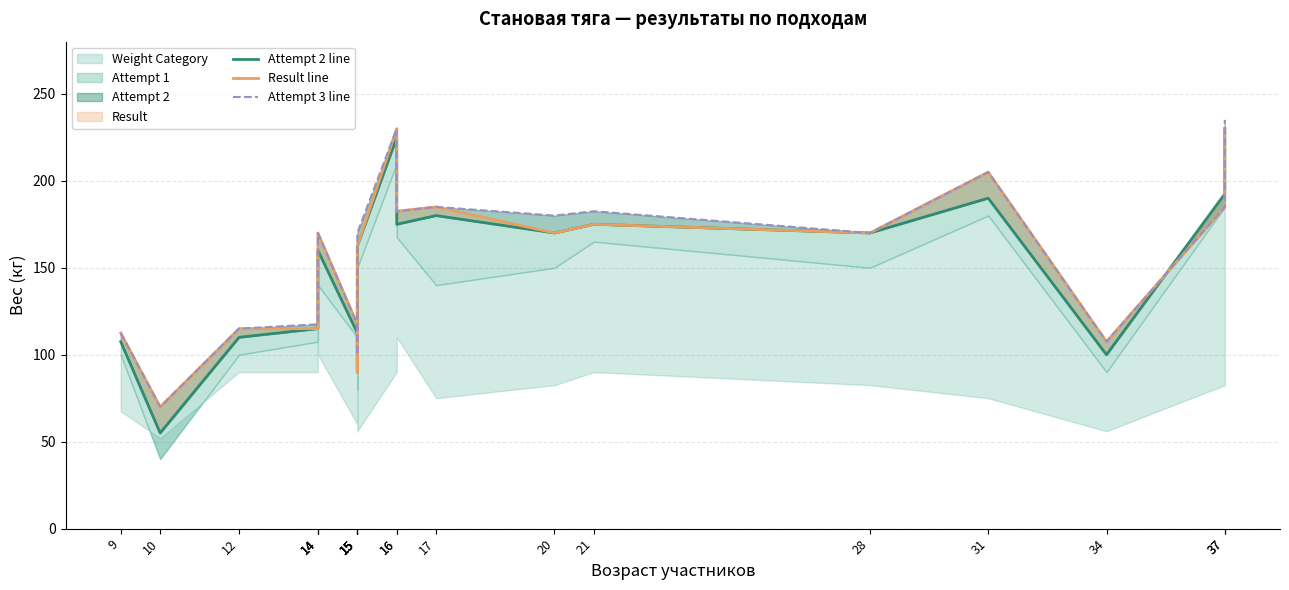

At which category does Result line reach its first local peak?

14